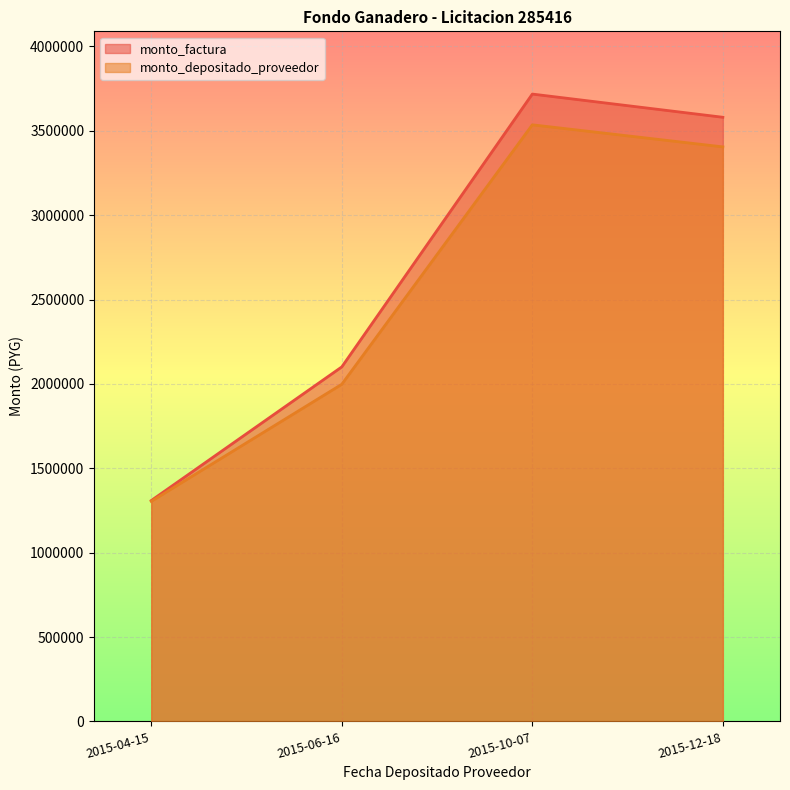

Where is the first local maximum for monto_factura?

2015-10-07